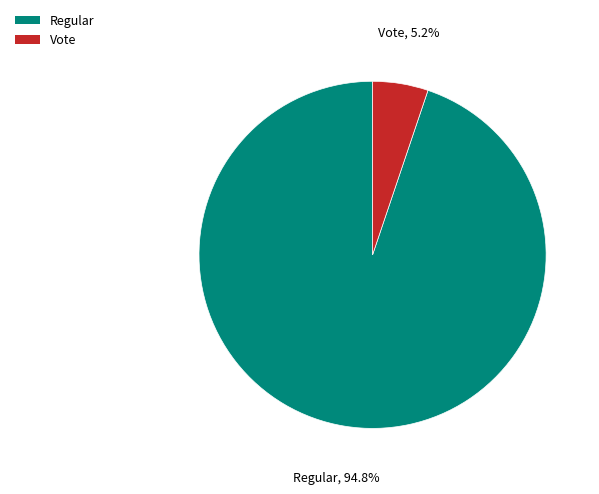

How many segments does this pie chart have?

2